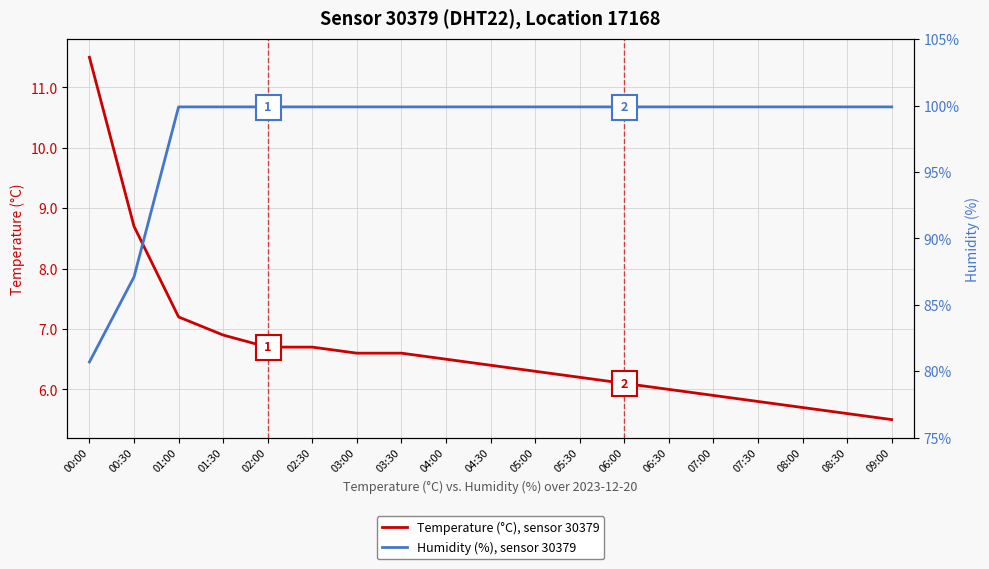

Is this an area chart (filled region under the line)?

No